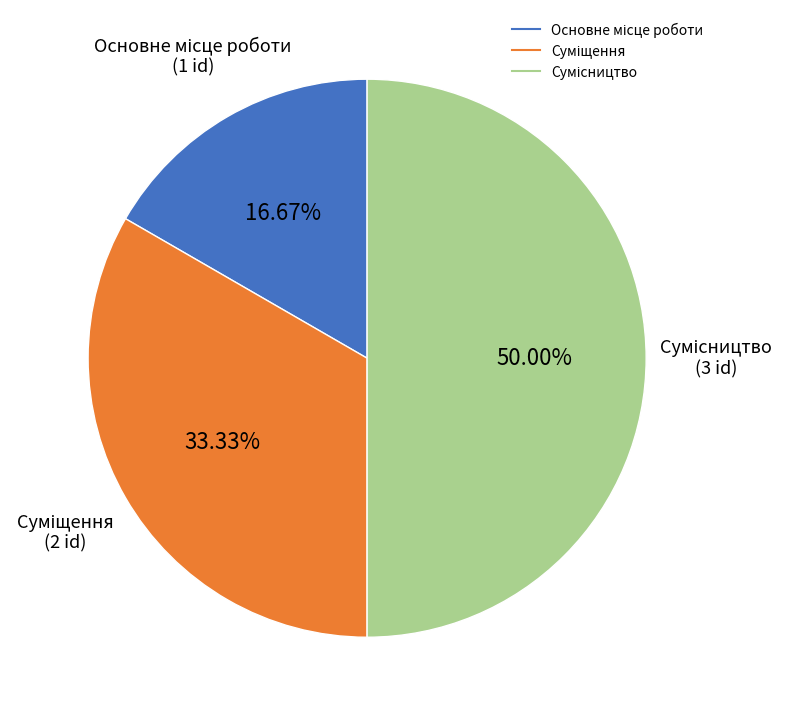

Is there any slice that represents more than half of the pie?

No